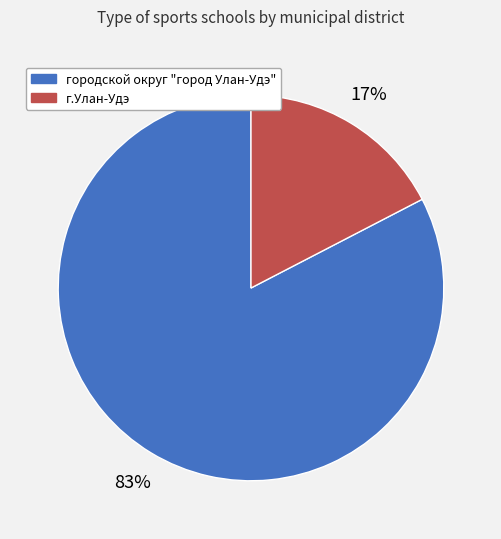

To the nearest percent, what percentage of the pie is городской округ "город Улан-Удэ"?

83%